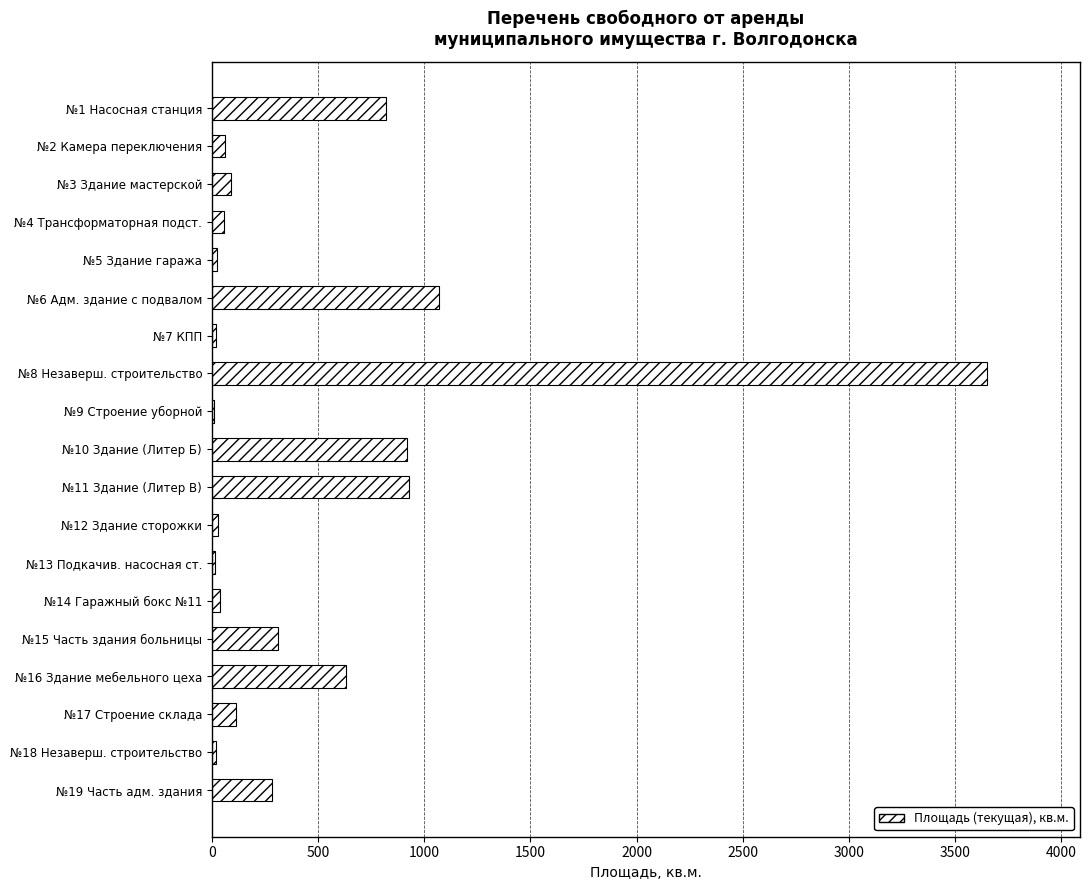

Which label corresponds to the largest value in the chart?

№8 Незаверш. строительство